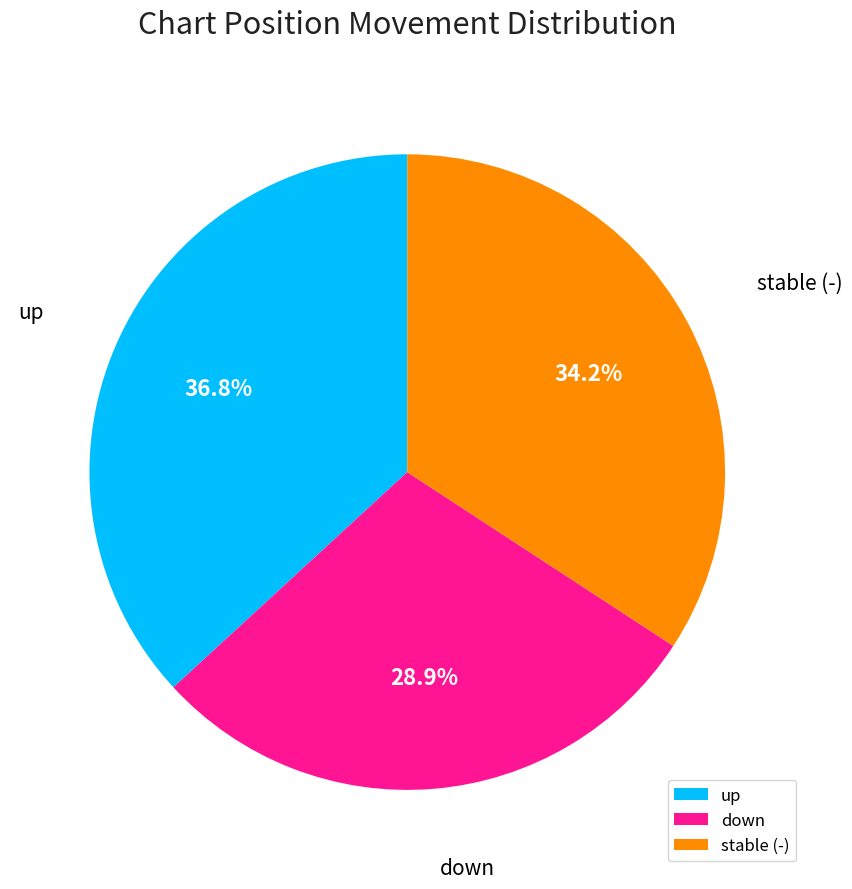

Does any single category account for the majority?

No